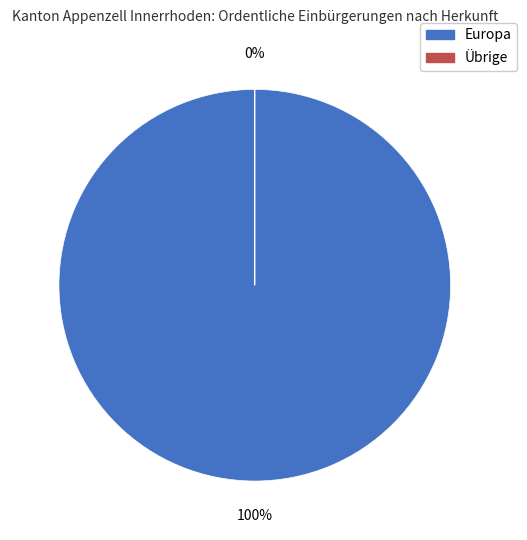

Is Europa the majority of the pie?

Yes